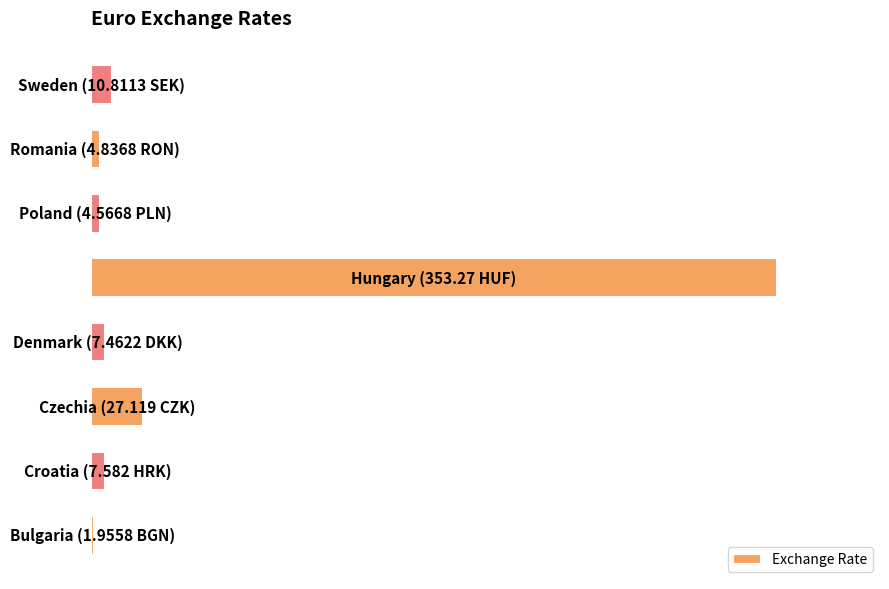

How many data points are less than 2?

3